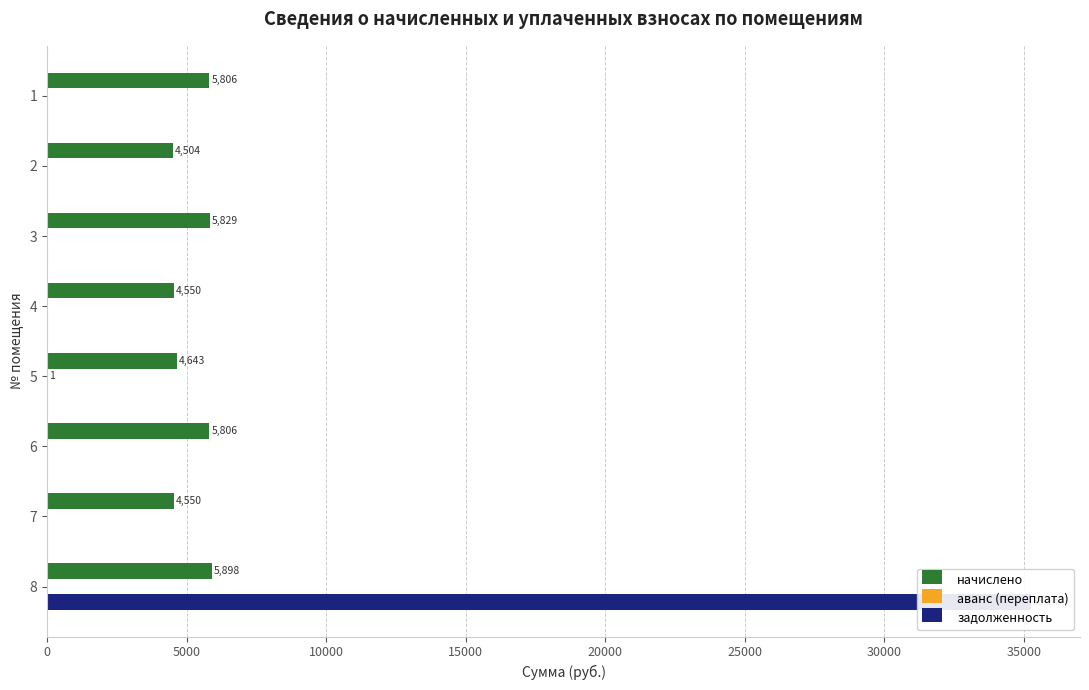

At how many categories does at least one series exceed 24232?

1